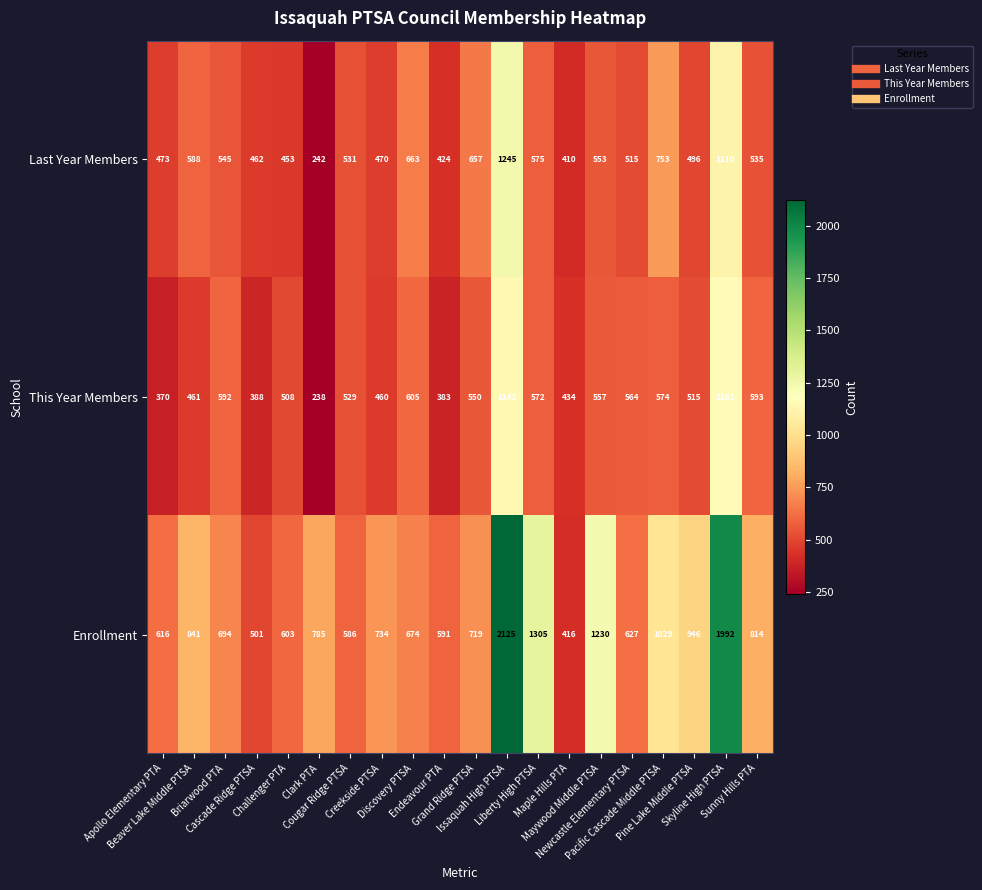

At how many categories does at least one series exceed 1143?

4